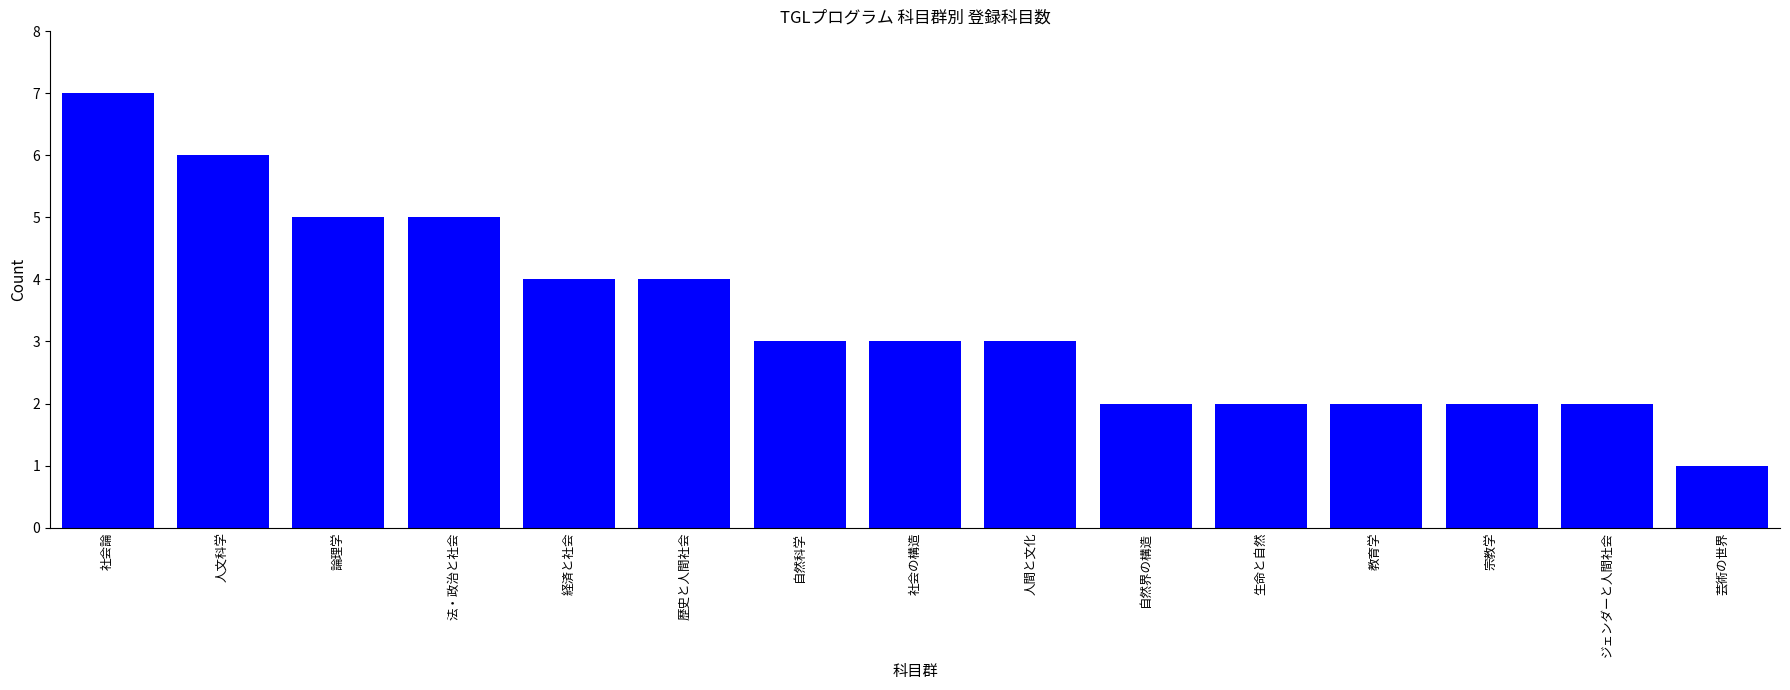

Reading left to right, extract all data points from this chart.

7	6	5	5	4	4	3	3	3	2	2	2	2	2	1